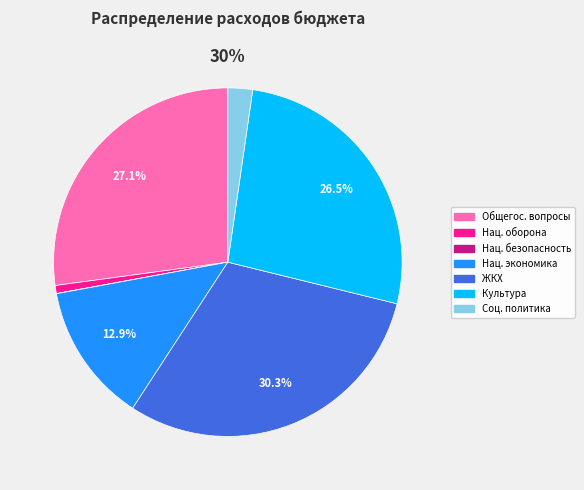

How many segments does this pie chart have?

7